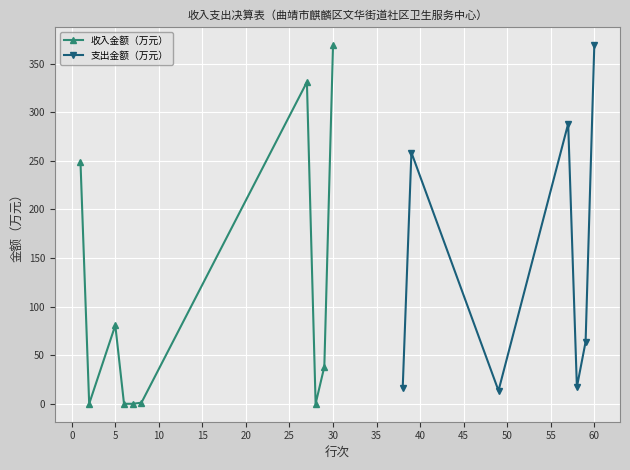

At which category does 收入金额（万元） reach its first local peak?

5